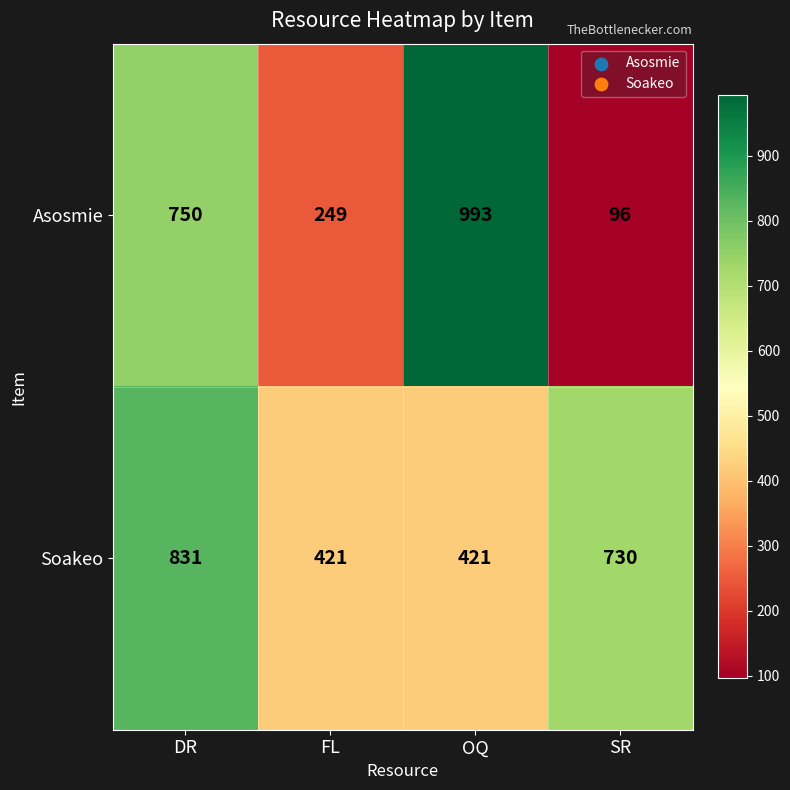

What is the sum of the Soakeo values at DR and SR?

1561